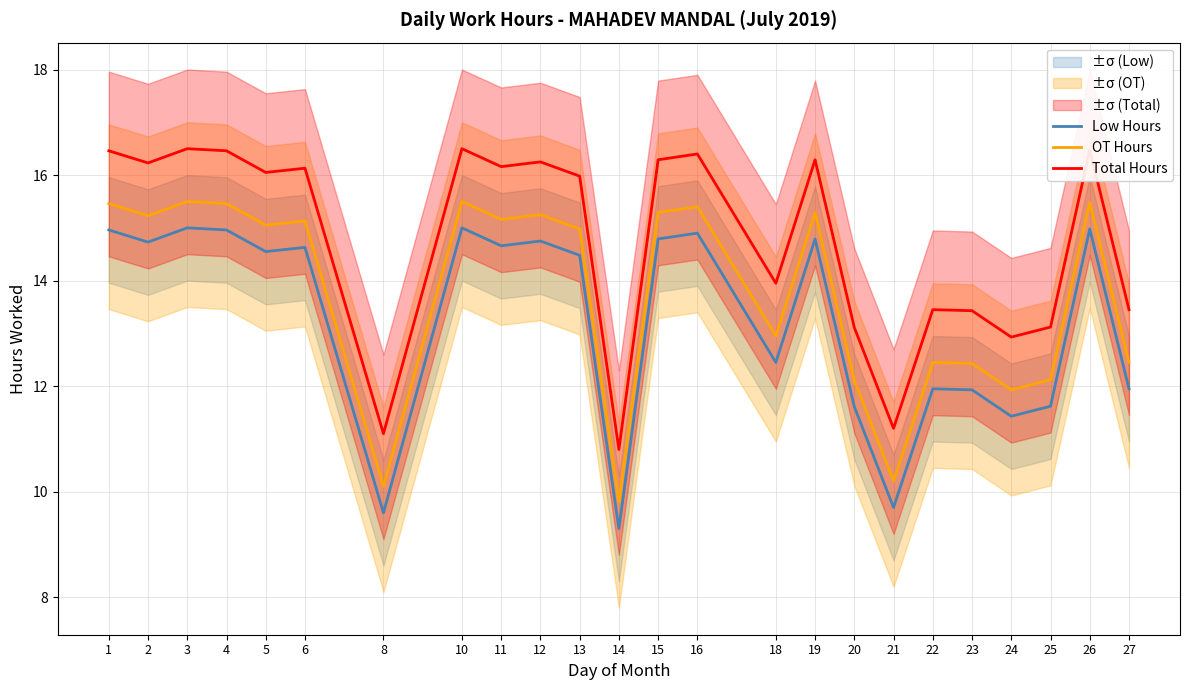

True or false: OT Hours and Low Hours cross at least once.

False